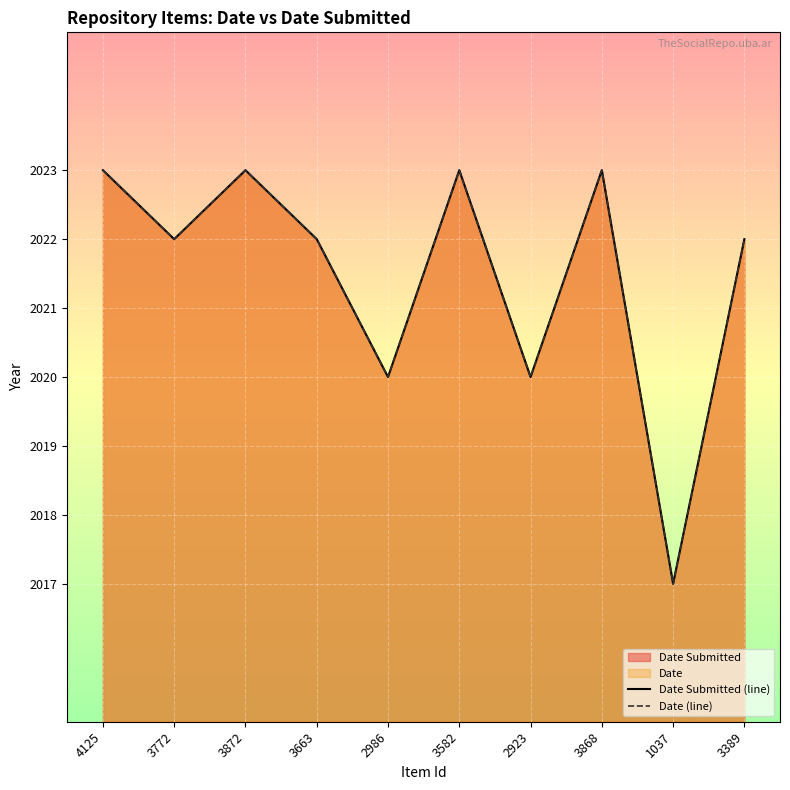

True or false: Date Submitted (line) and Date (line) intersect in this chart.

False